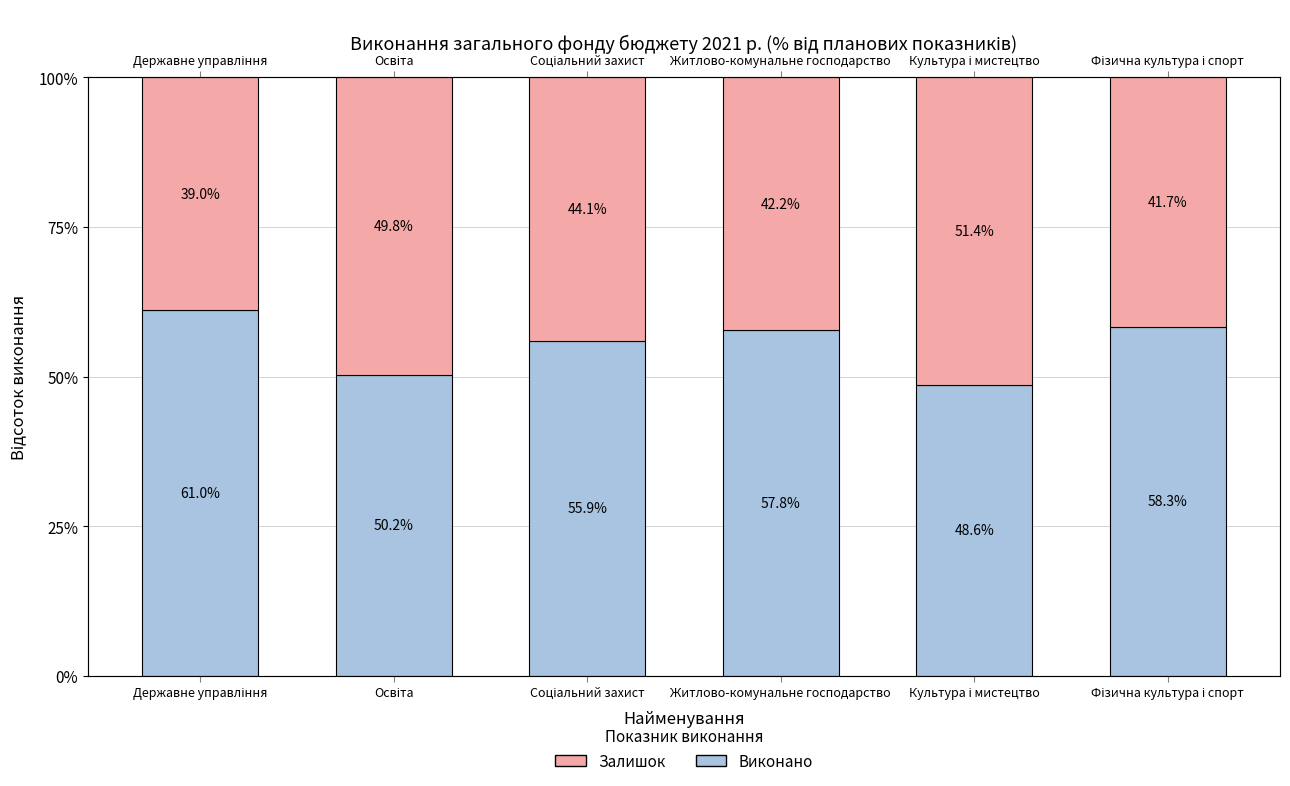

Which series has the largest total across all categories?

Виконано